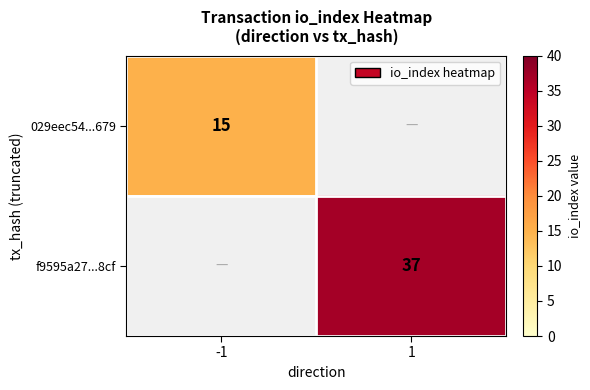

True or false: 029eec54...679 has a value of 20.9 at -1.

False